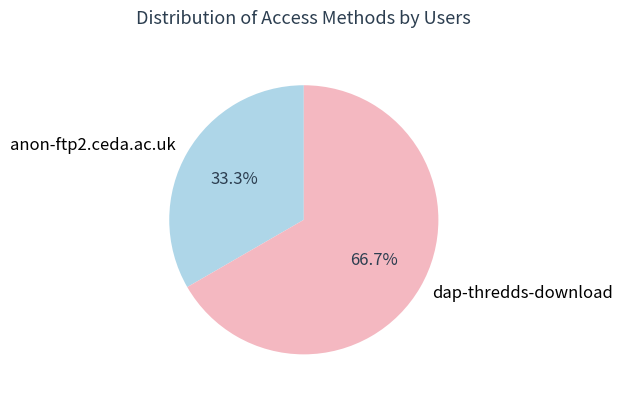

How many segments does this pie chart have?

2